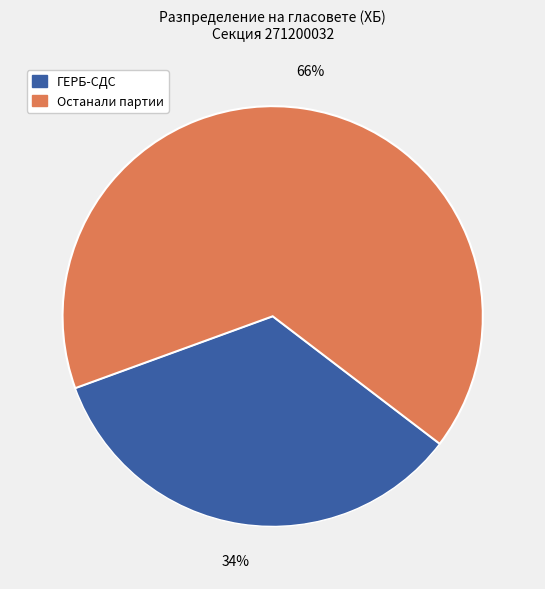

Is there any slice that represents more than half of the pie?

Yes